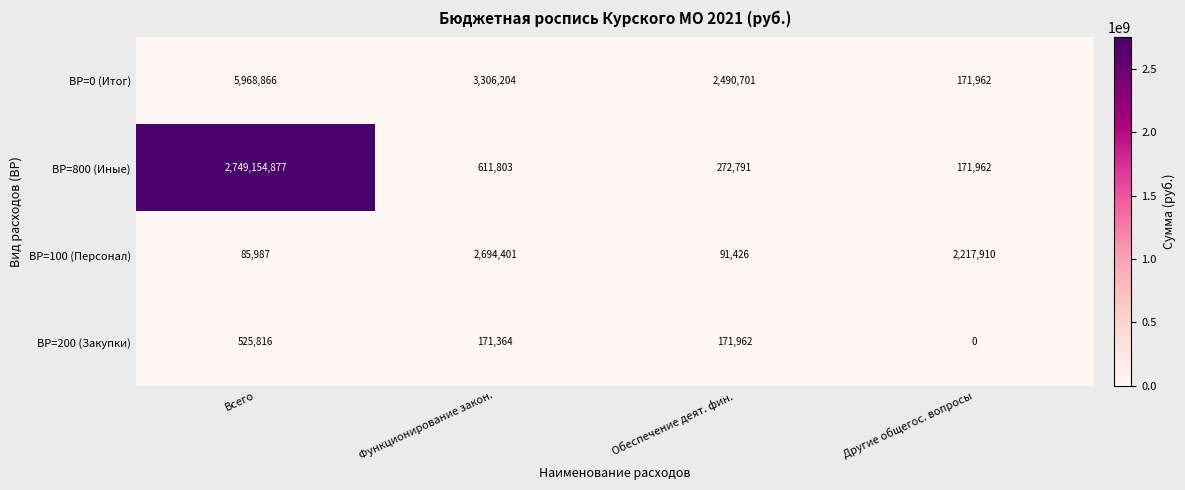

How many data points does each series have?

4